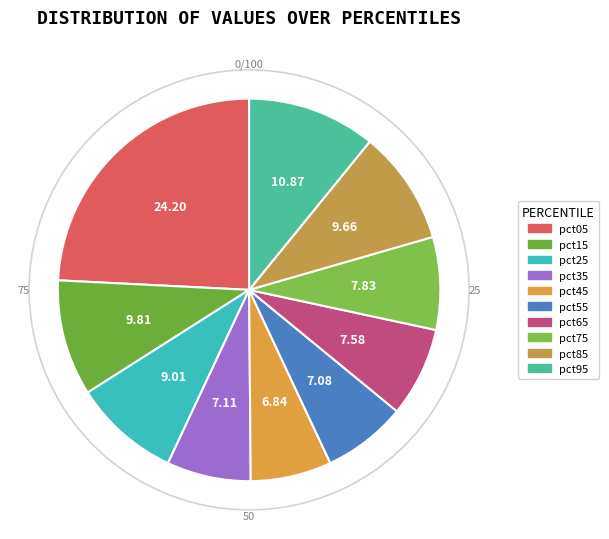

Count the number of slices in the pie.

10